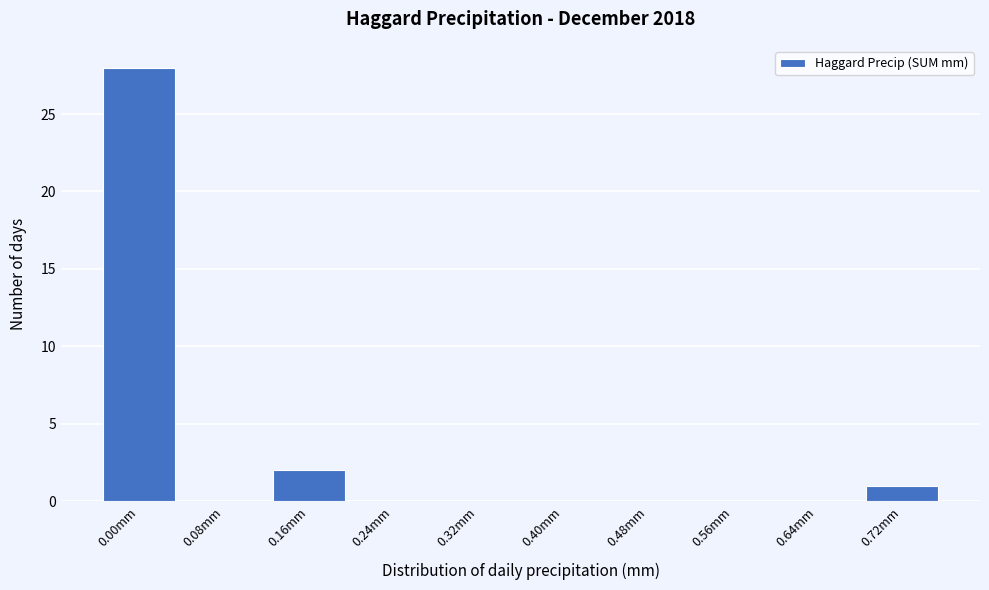

Reading left to right, extract all data points from this chart.

0.00mm=28	0.08mm=0	0.16mm=2	0.24mm=0	0.32mm=0	0.40mm=0	0.48mm=0	0.56mm=0	0.64mm=0	0.72mm=1